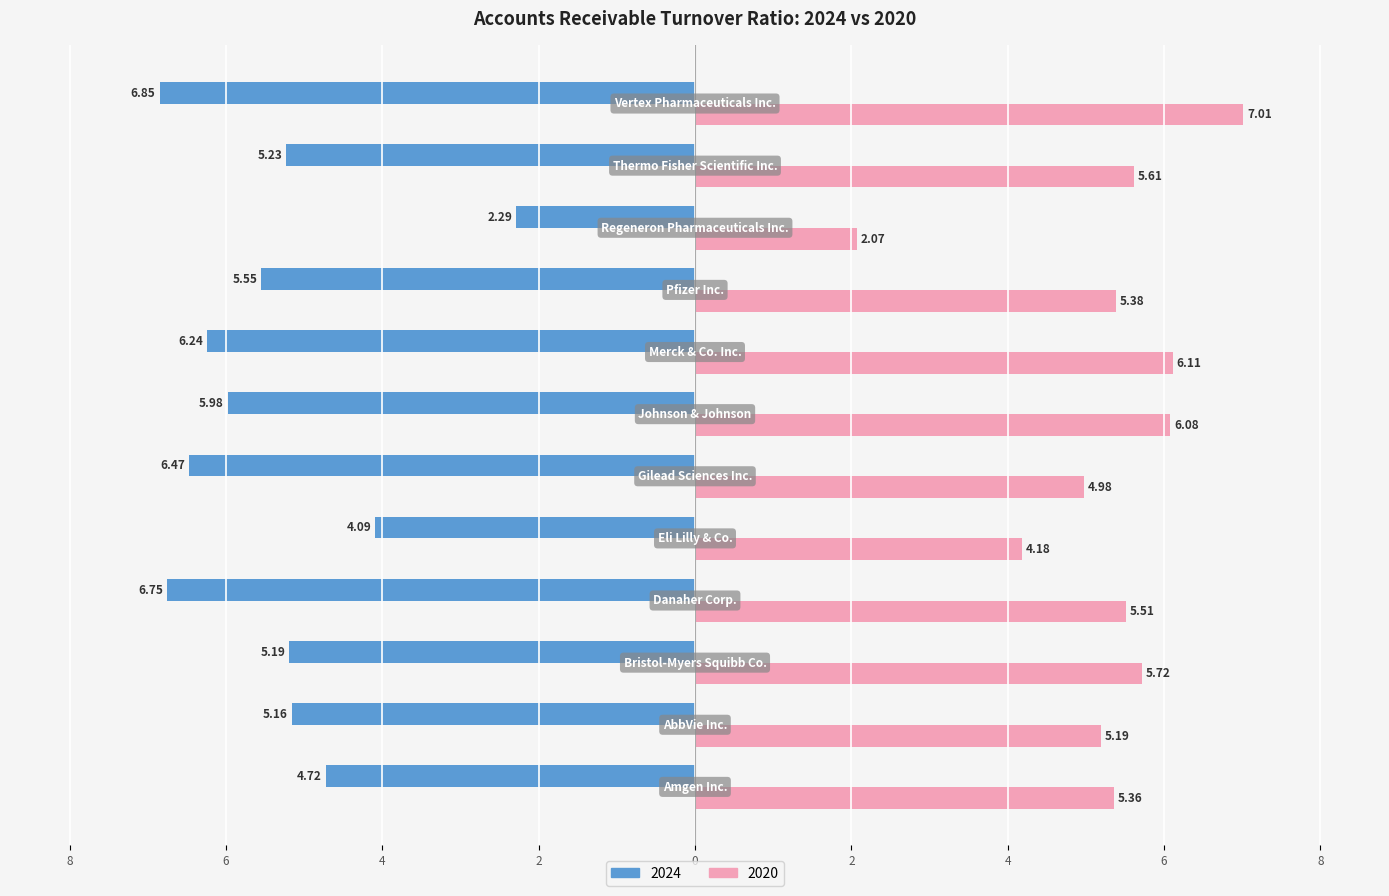

What are all the series names shown in the legend?

2024, 2020